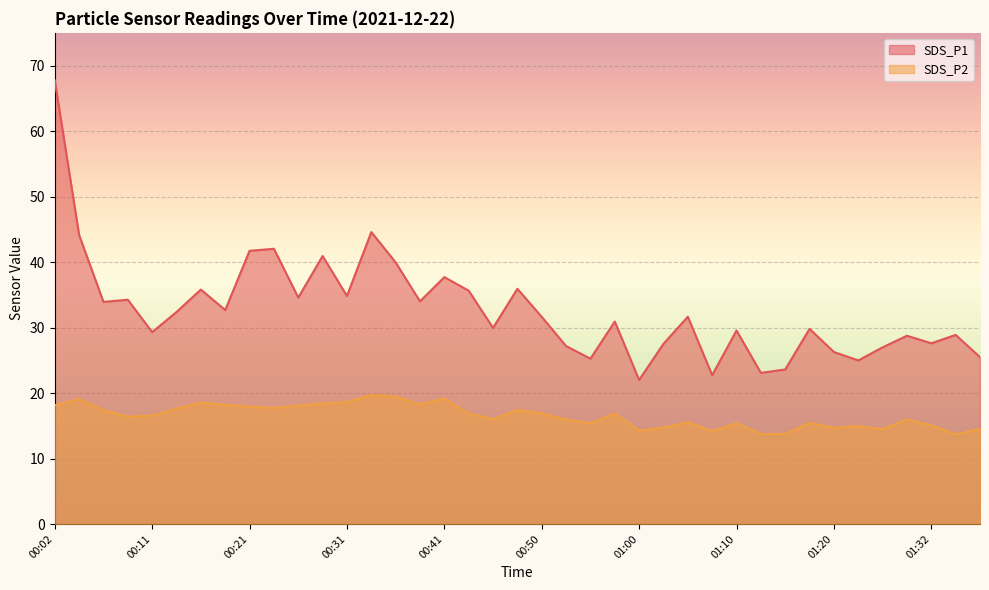

List the series in order of their overall mean, lowest first.

SDS_P2, SDS_P1